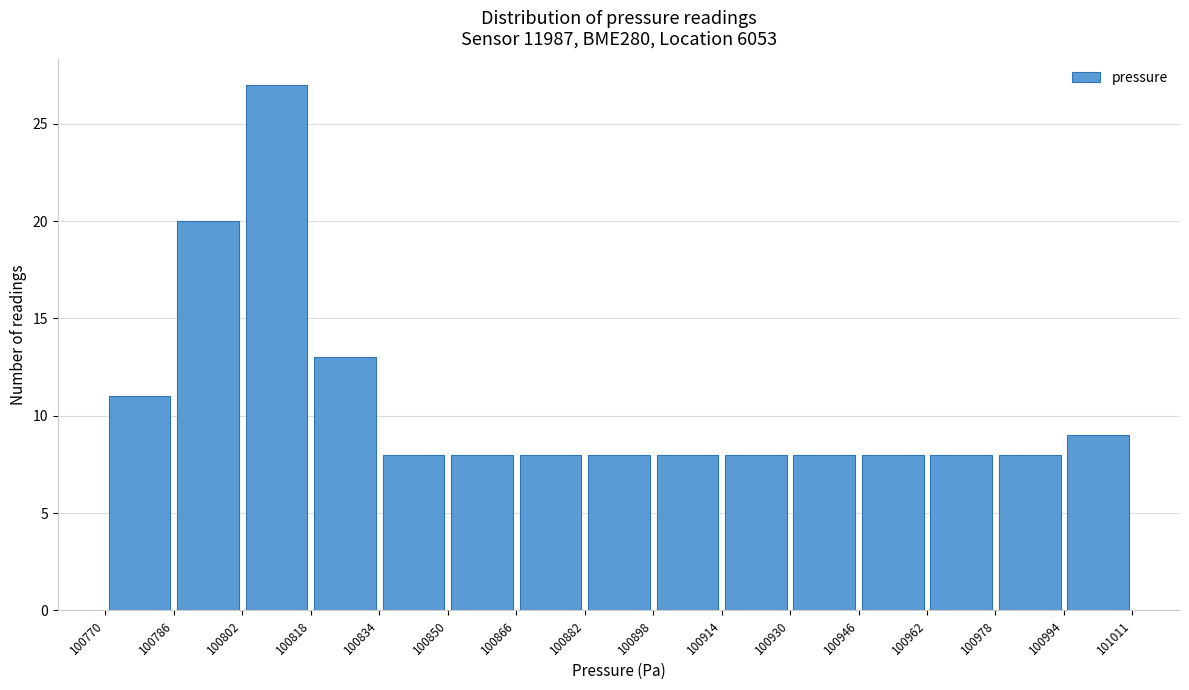

Reading left to right, list every bar in this chart as the range it spans on the x-axis followed by its height. The values are not printed on the chart, so give them approximately, as read against the axis.

100770 to 100786: 11
100786 to 100802: 20
100802 to 100818: 27
100818 to 100834: 13
100834 to 100850: 8
100850 to 100866: 8
100866 to 100882: 8
100882 to 100898: 8
100898 to 100914: 8
100914 to 100930: 8
100930 to 100946: 8
100946 to 100962: 8
100962 to 100978: 8
100978 to 100994: 8
100994 to 101011: 9